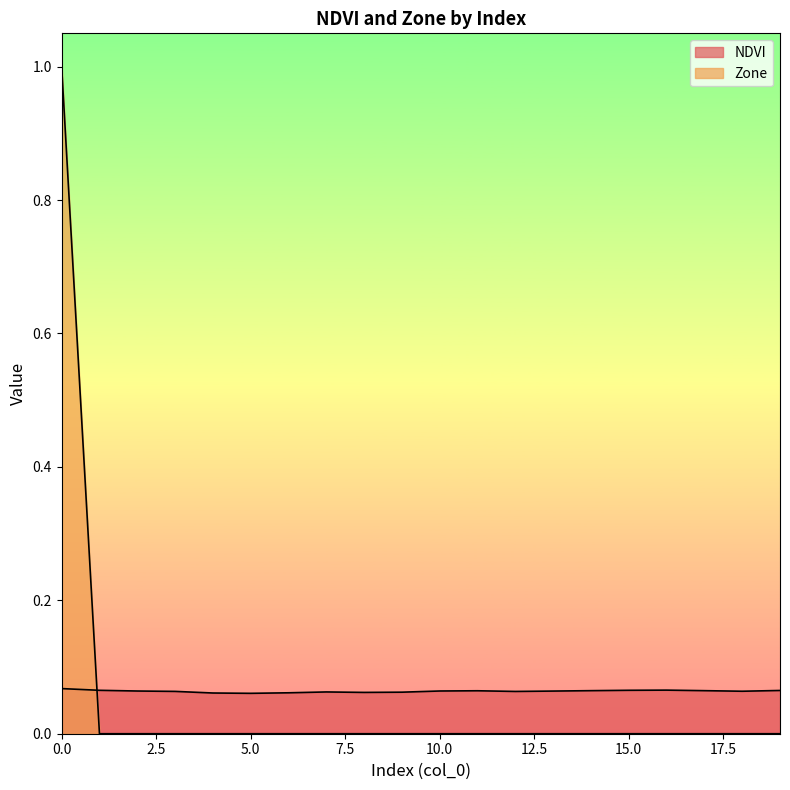

What is the sum of all Zone values?

1.0